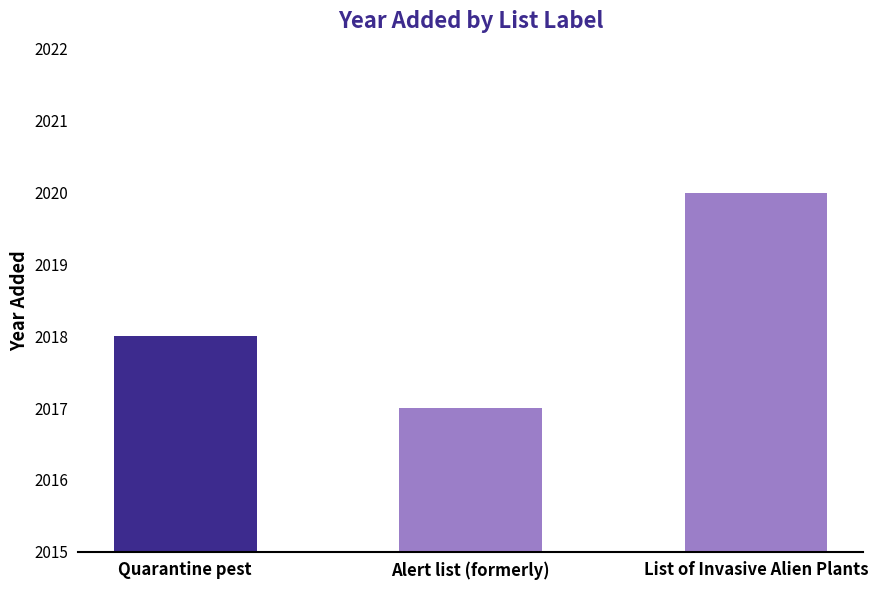

Is it true that the value at List of Invasive Alien Plants is 498?

False